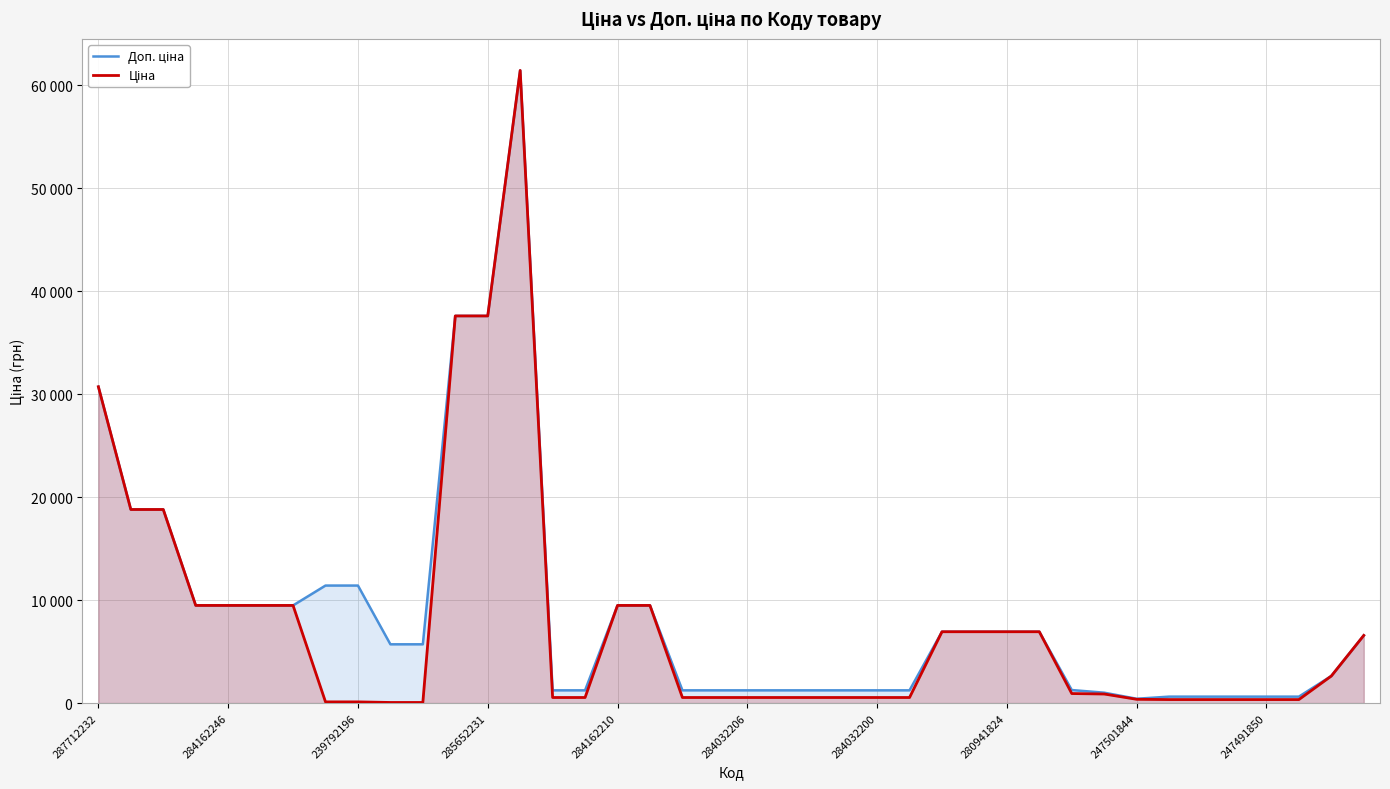

What is the value of the Доп. ціна point at the 12th from the left?

37593.6